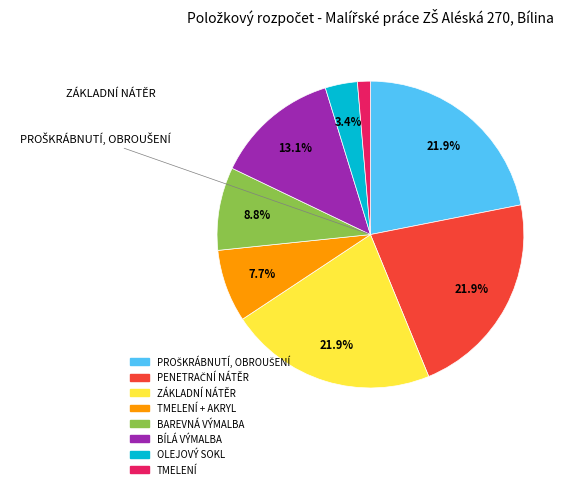

Is there any slice that represents more than half of the pie?

No